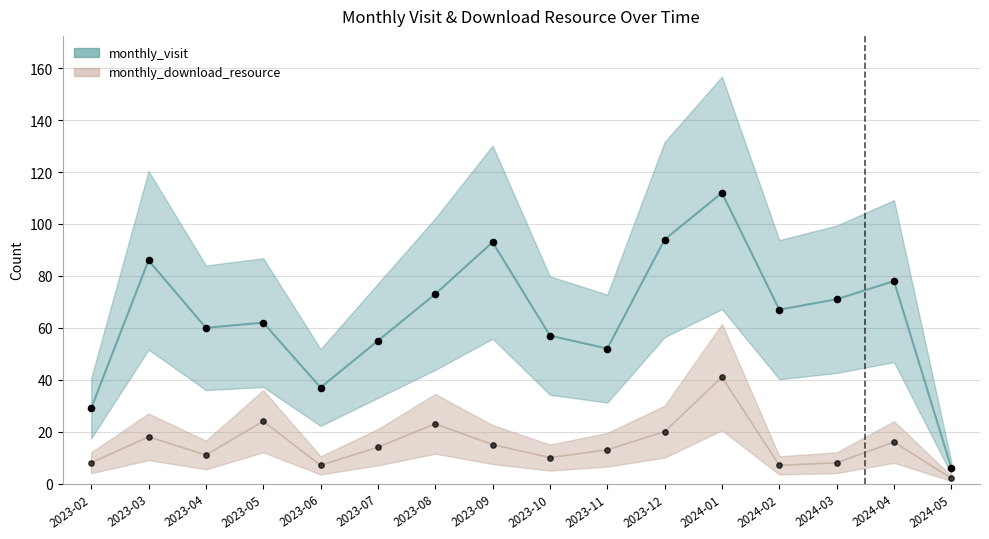

Which series reaches the maximum Y coordinate?

monthly_visit